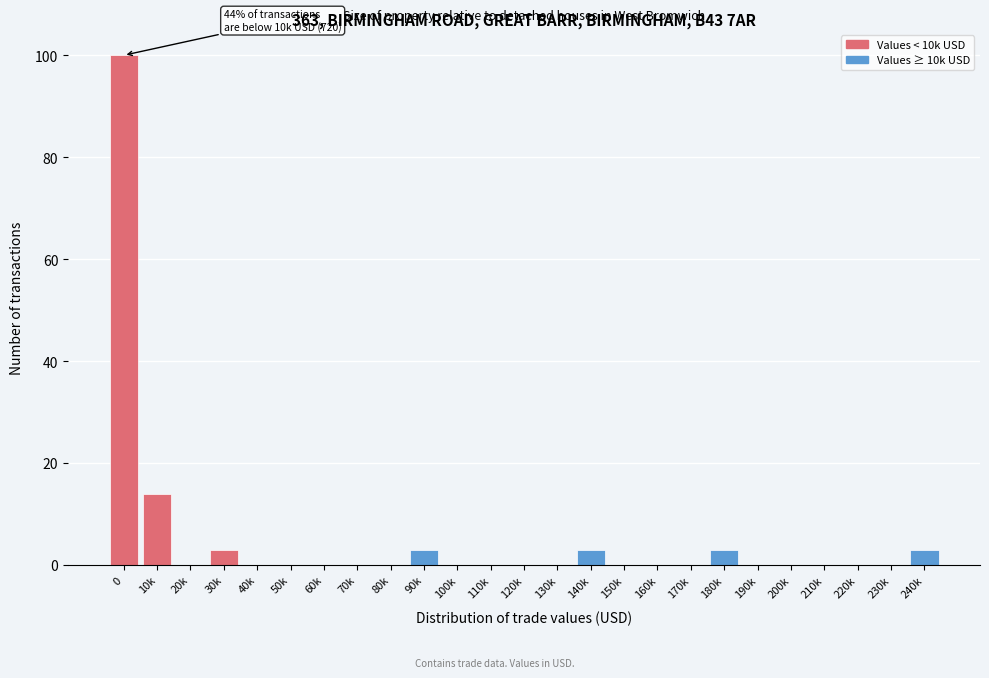

Reading left to right, transcribe all the data shown in this chart.

0=100	10k=14	20k=0	30k=3	40k=0	50k=0	60k=0	70k=0	80k=0	90k=3	100k=0	110k=0	120k=0	130k=0	140k=3	150k=0	160k=0	170k=0	180k=3	190k=0	200k=0	210k=0	220k=0	230k=0	240k=3